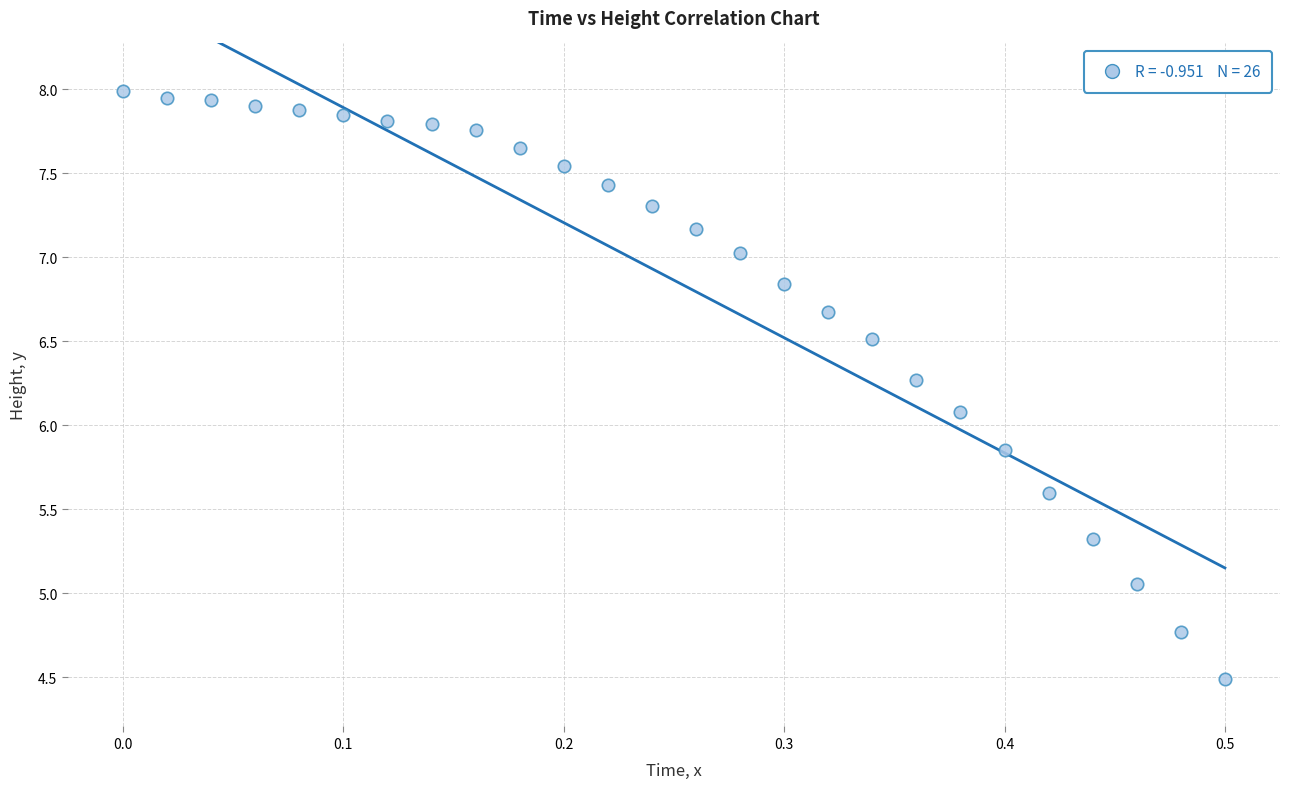

What is the range of Y values (max minus min)?

3.5